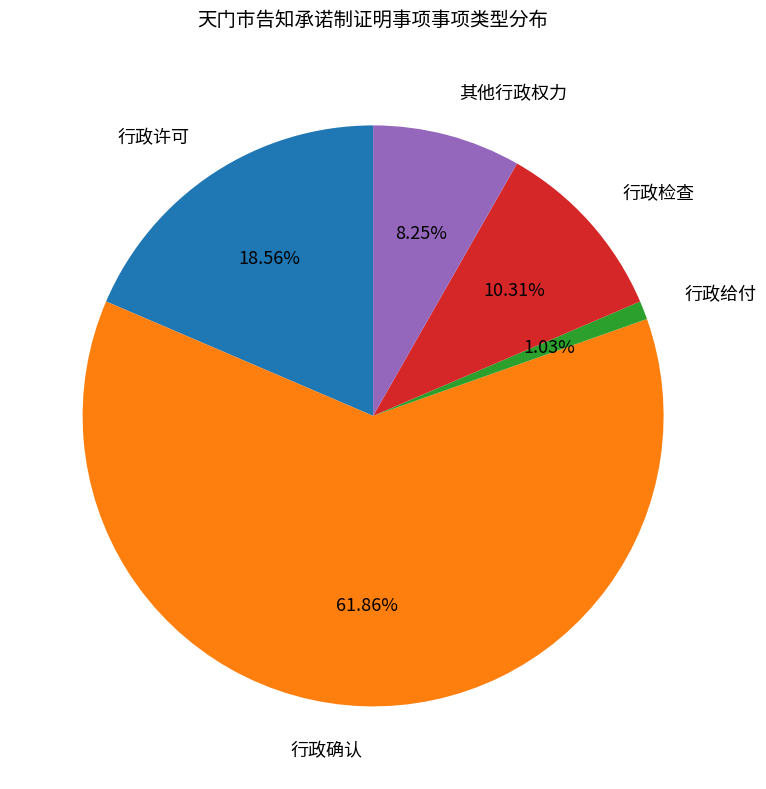

Is there a majority slice in this chart?

Yes